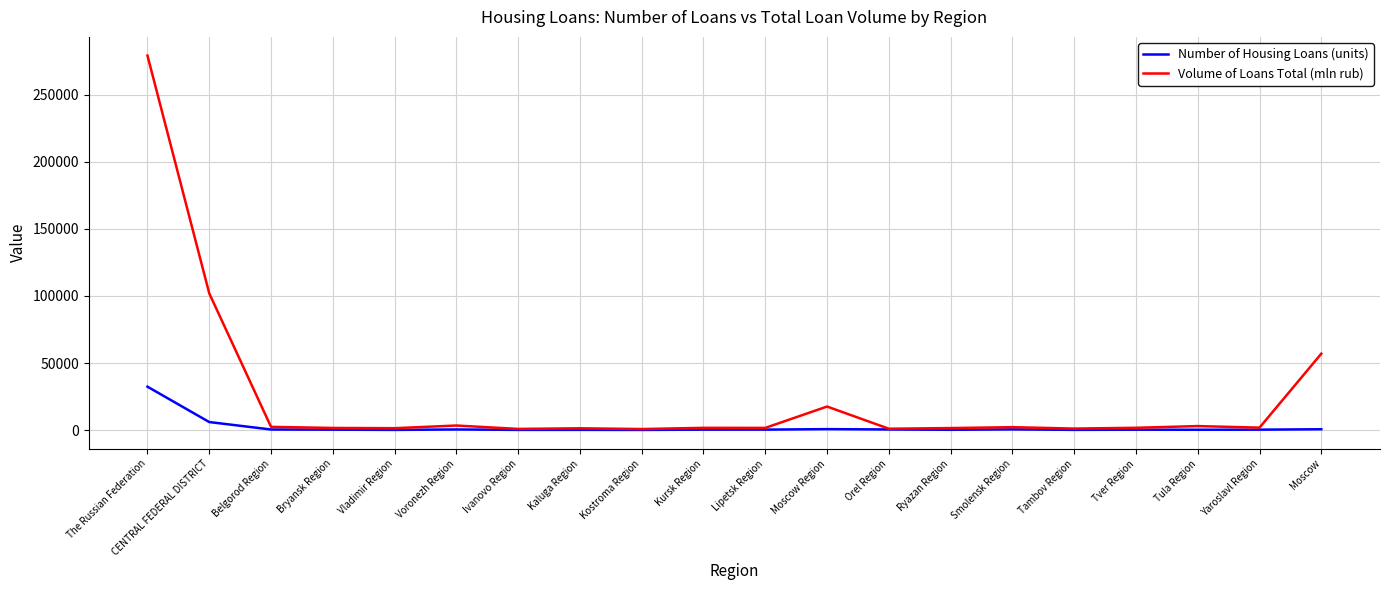

True or false: Number of Housing Loans (units) has a value of 287.0 at Tver Region.

True